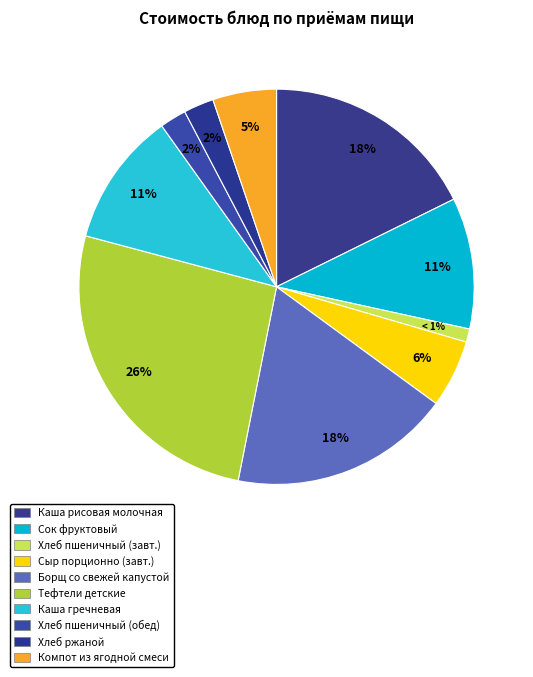

How many slices are in this pie chart?

10